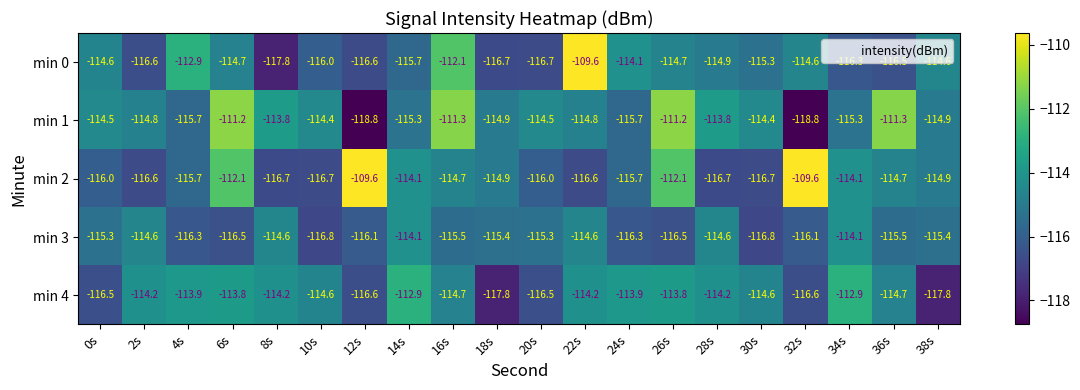

At 26s, list the series in order from smallest to largest.

min 3, min 0, min 4, min 2, min 1